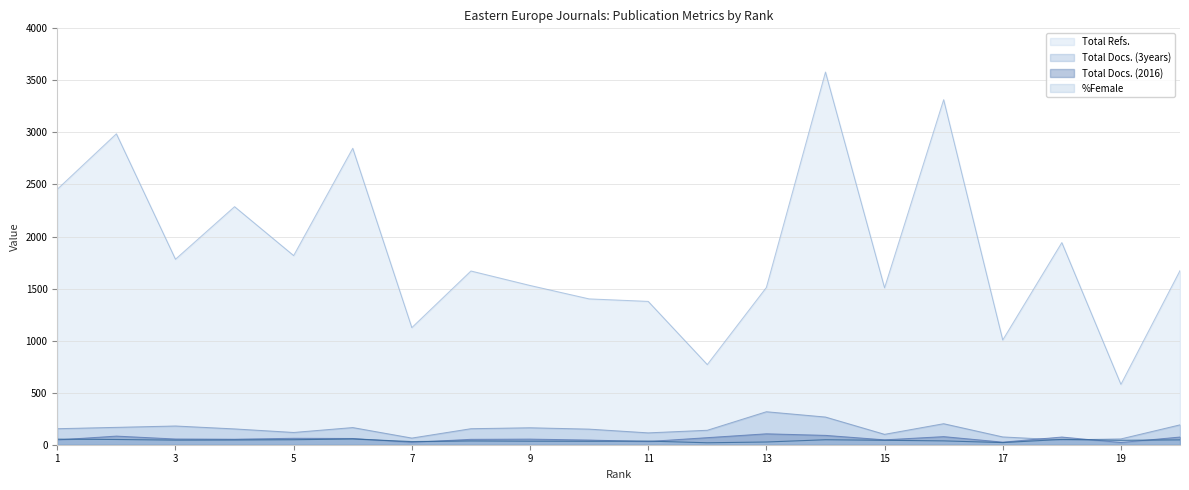

What is the sum of the Total Refs. values at 3 and 1?

4236.0